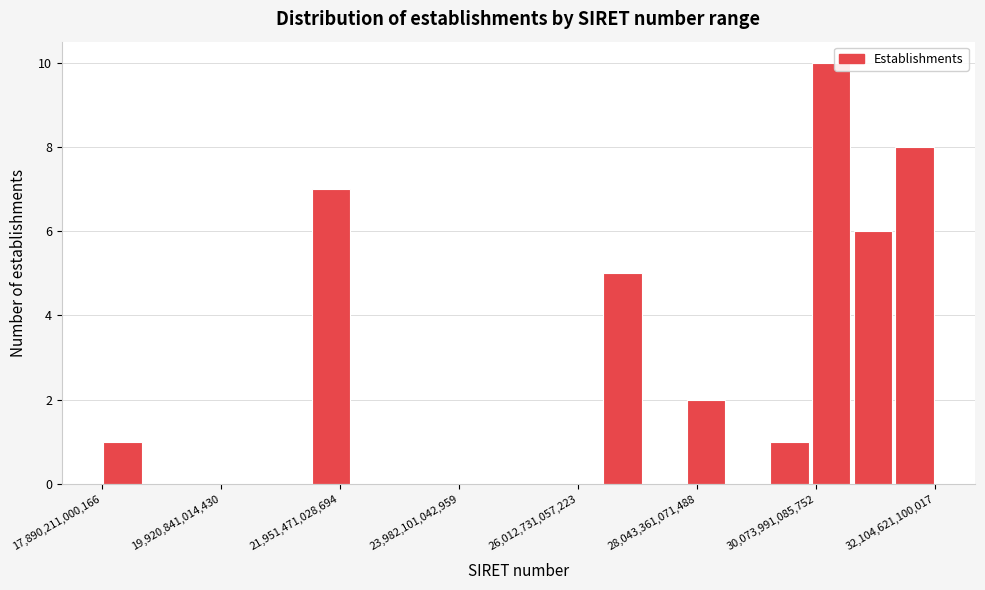

Read against the x-axis, roughly where is the centre of the tallest bar?

30500000000000